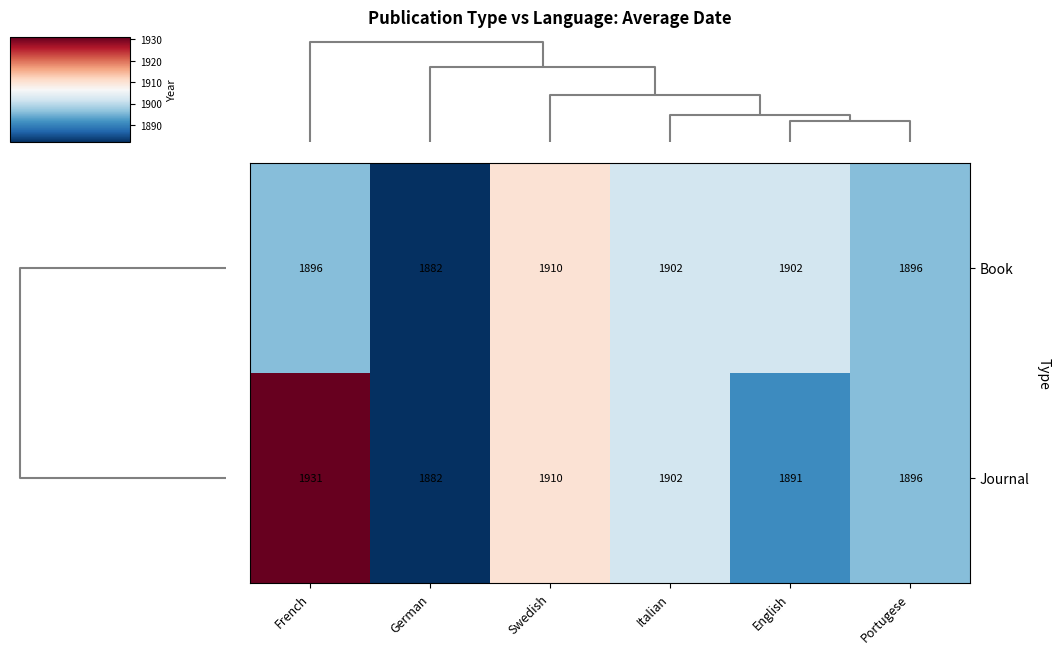

Reading left to right, extract all data points from this chart.

Book: 1896	1882	1910	1902	1902	1896
Journal: 1931	1882	1910	1902	1891	1896